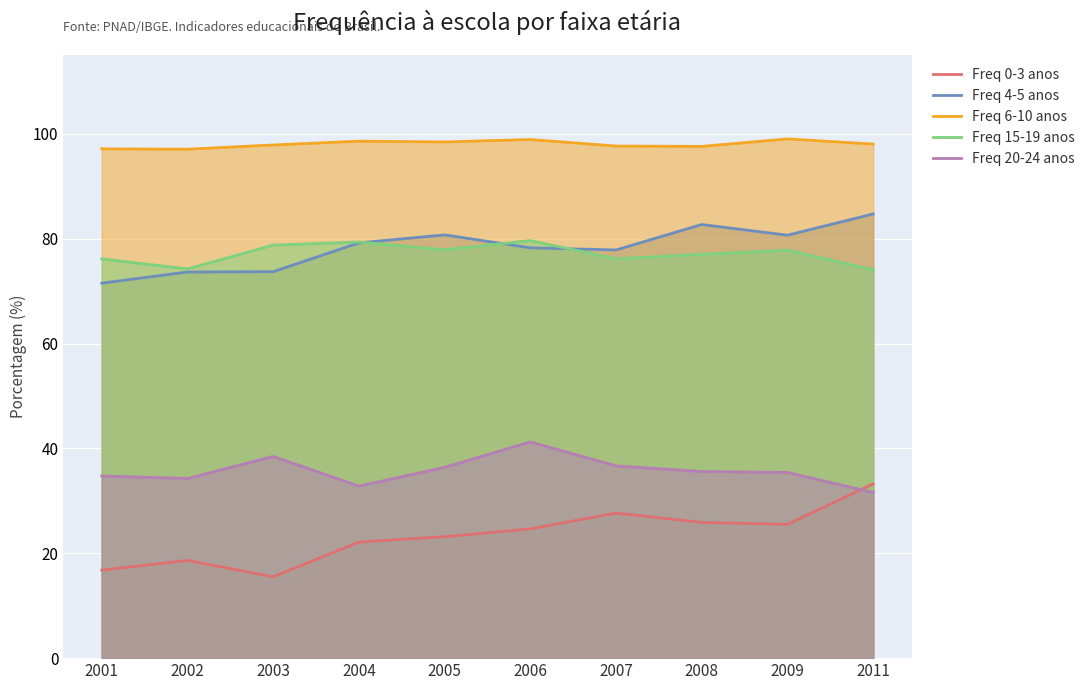

Which series has the widest spread of values?

Freq 0-3 anos